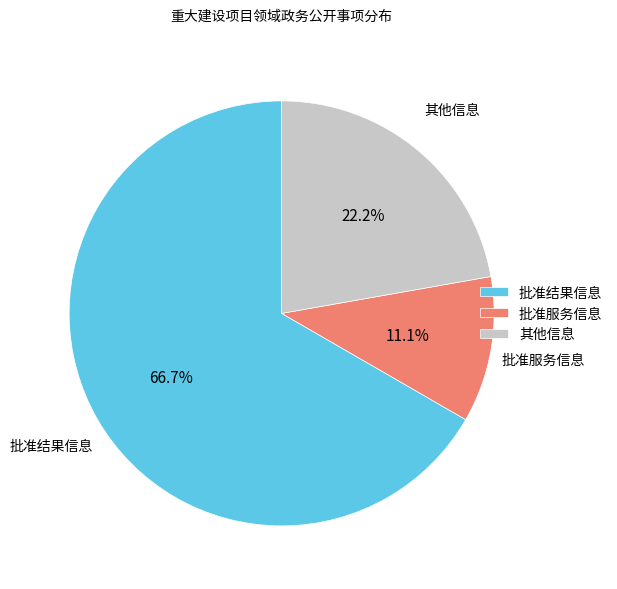

How many segments does this pie chart have?

3